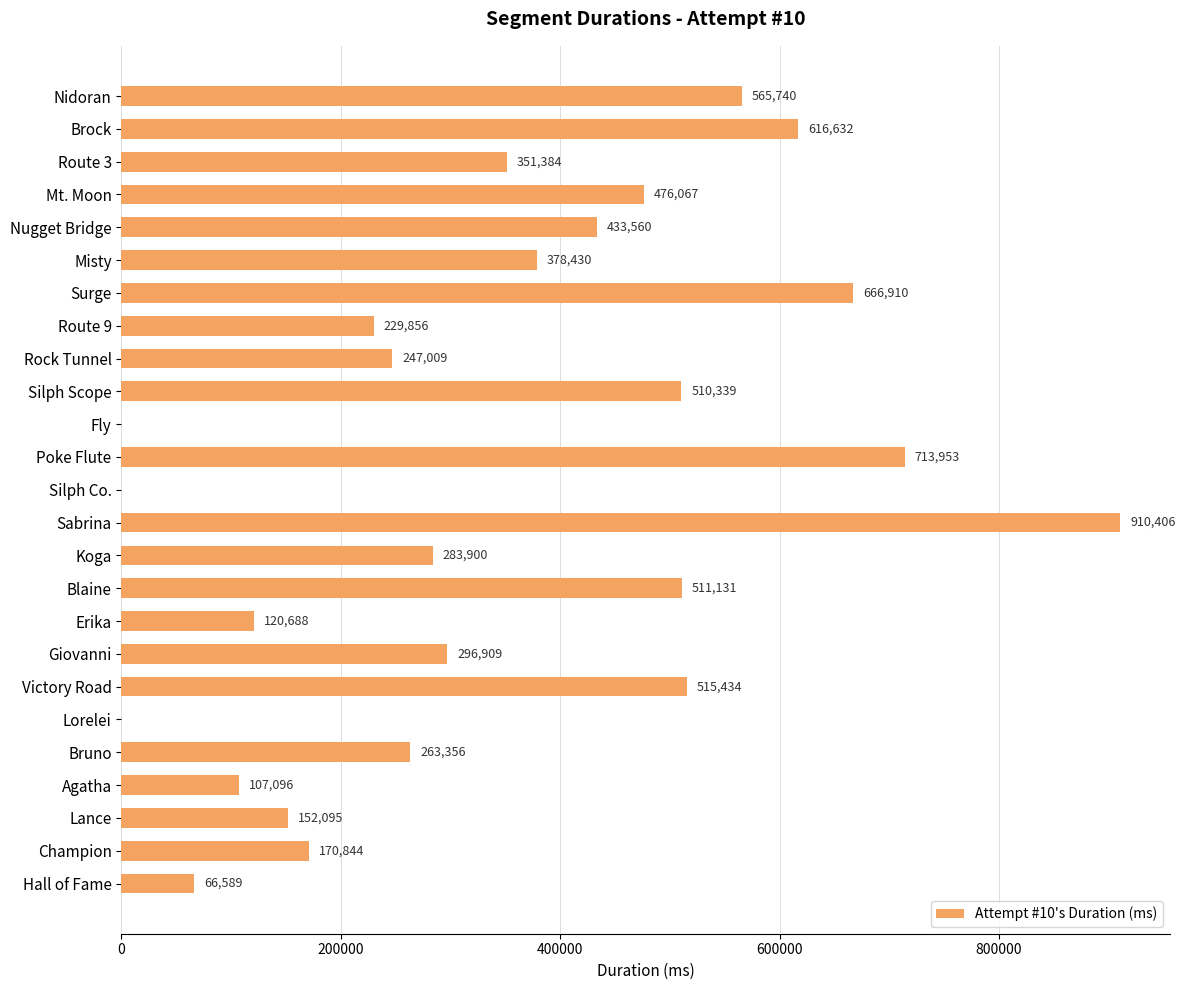

Are the bars horizontal?

Yes